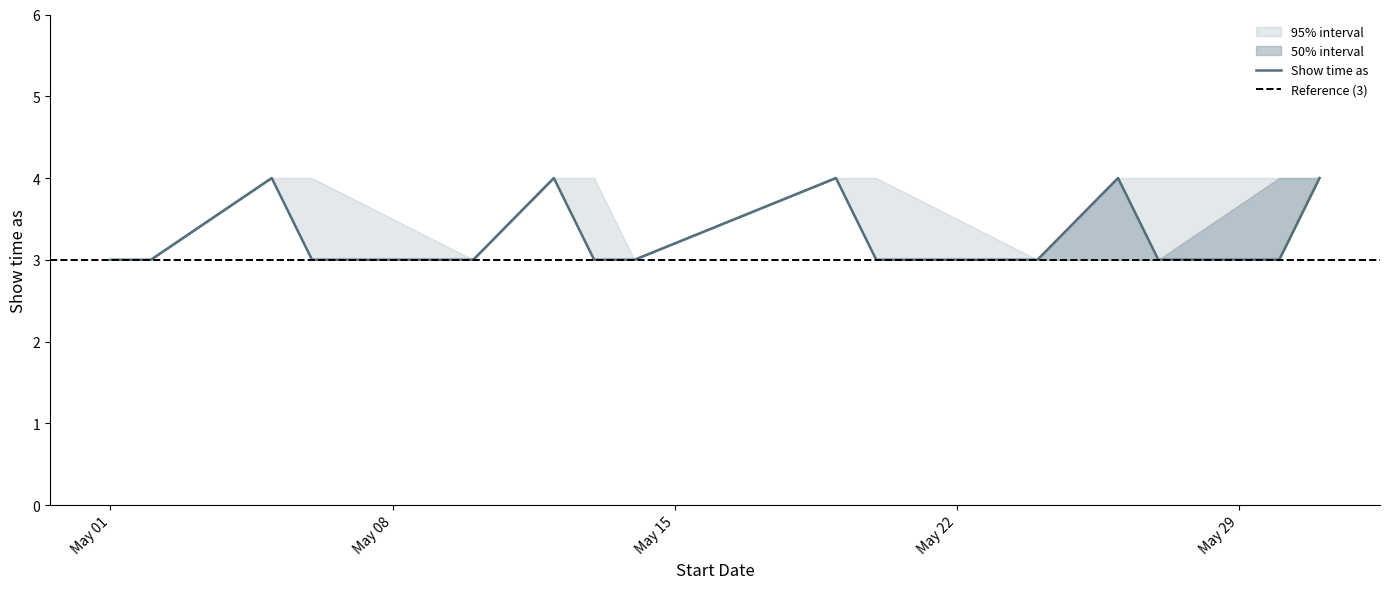

Which label corresponds to the largest value in the chart?

5/5/2017